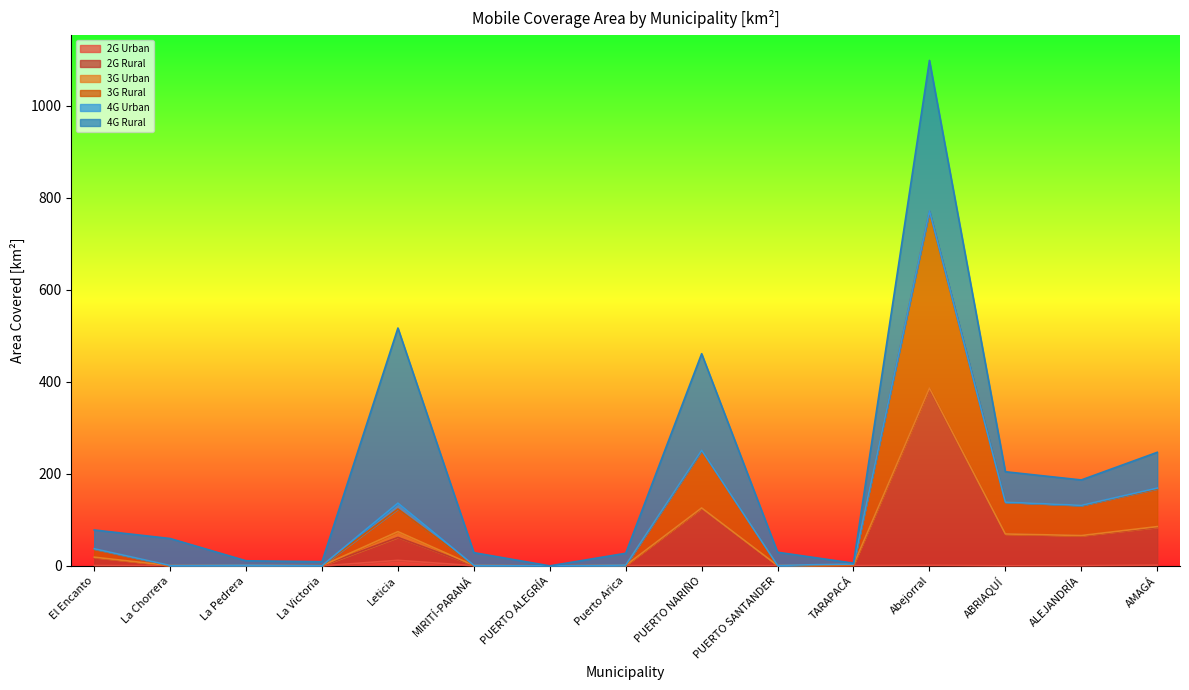

The value of 3G Rural at TARAPACÁ is 5.3. True or false?

False